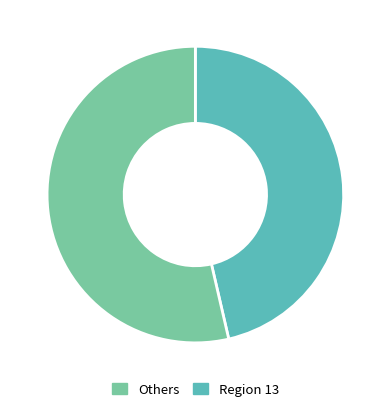

How many segments does this pie chart have?

2